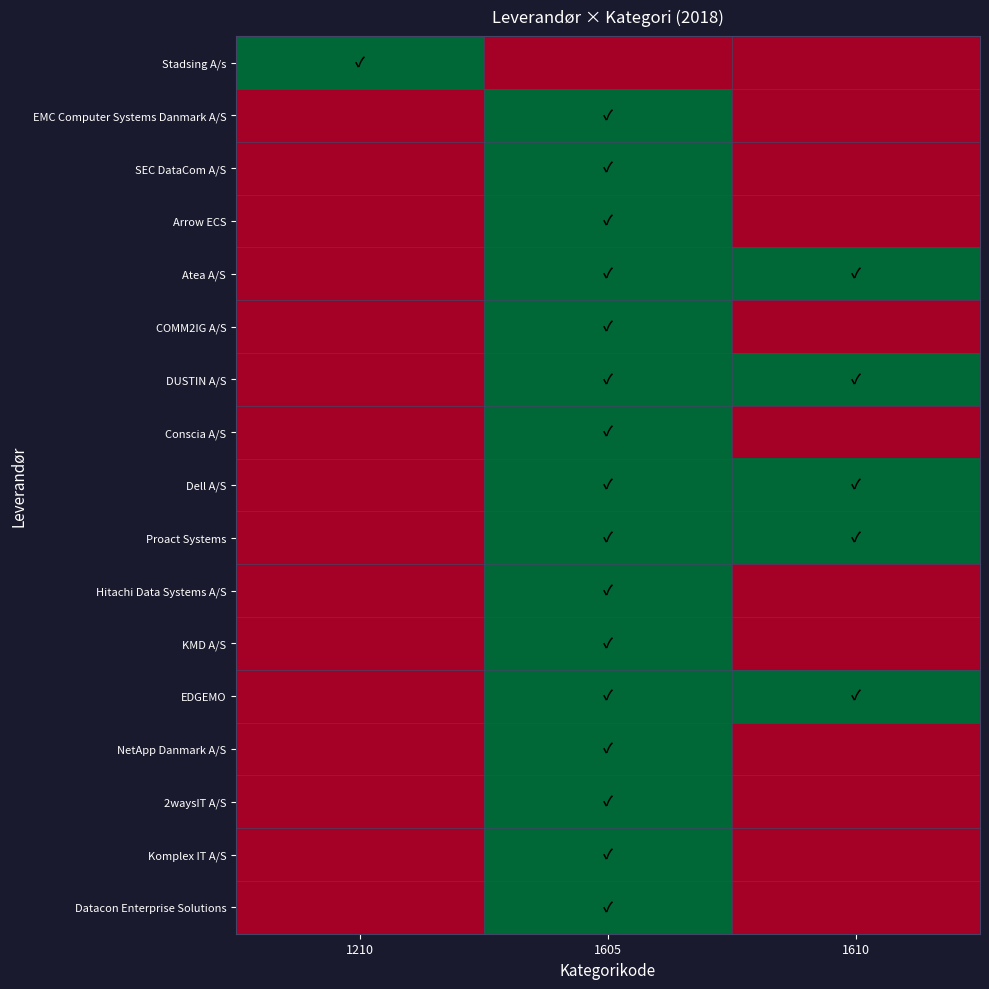

Count the number of data series in this chart.

17